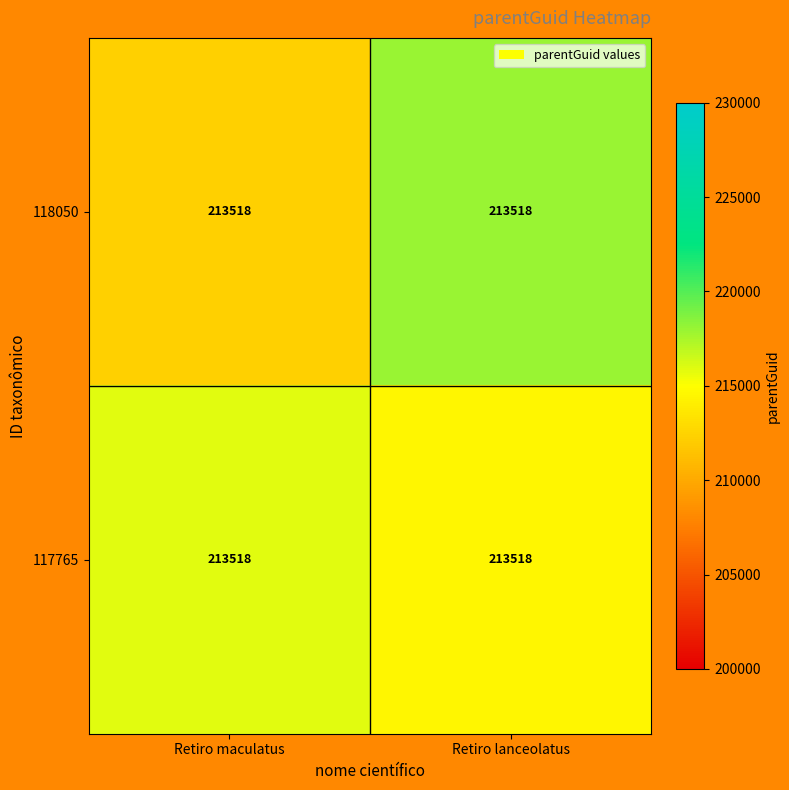

At how many categories does at least one series exceed 214443?

2